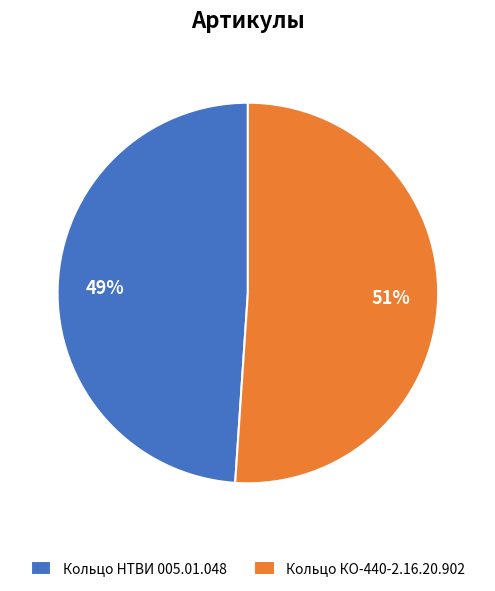

Is it true that Кольцо КО-440-2.16.20.902 is 51% of the pie?

True